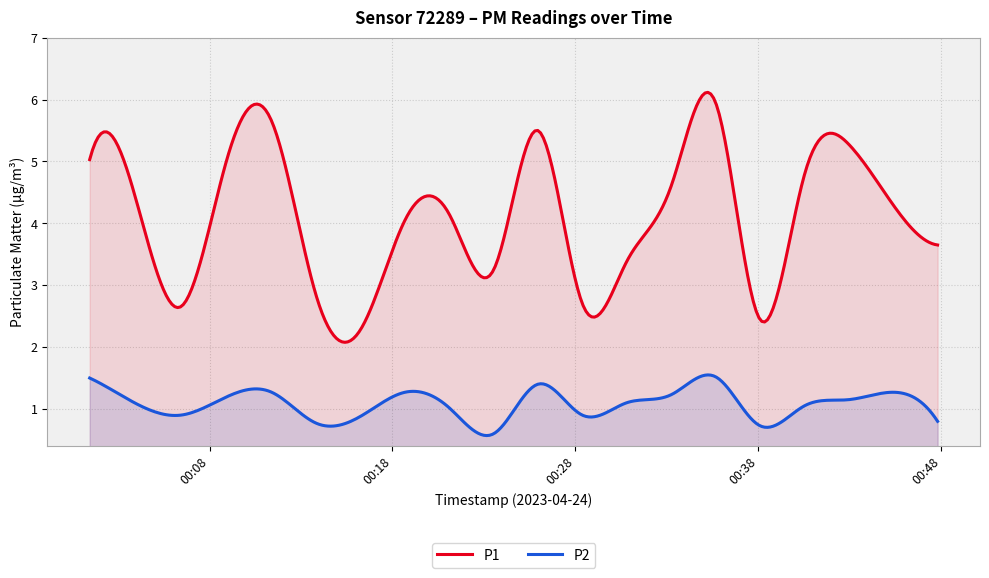

Between 2023-04-24T00:30:48 and 2023-04-24T00:23:32, which is larger?

2023-04-24T00:30:48